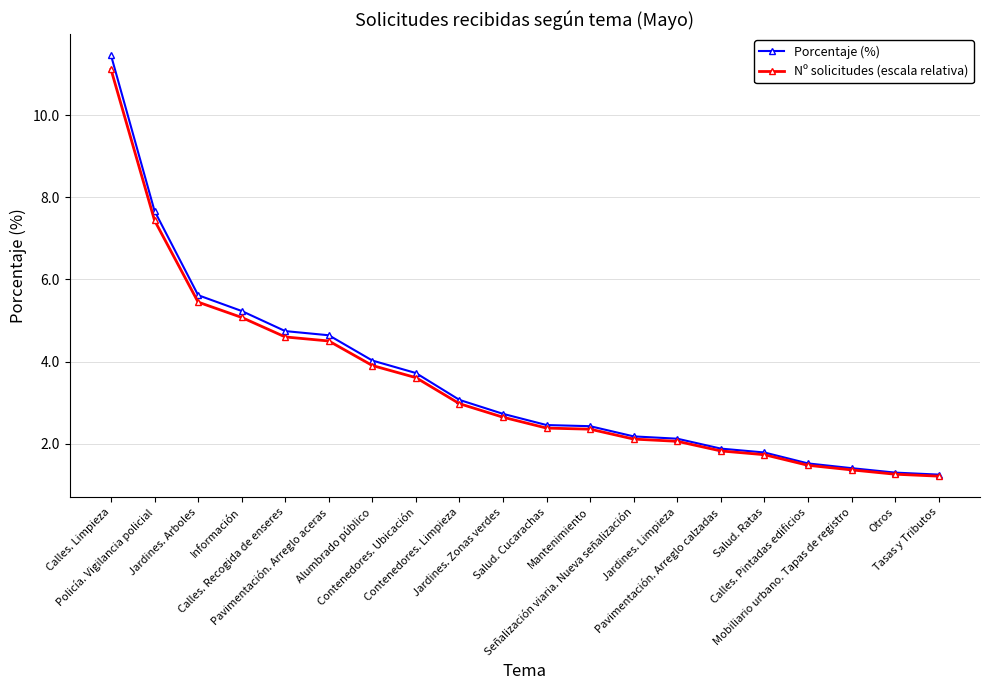

What is the average value of the Nº solicitudes (escala relativa) series?

3.5